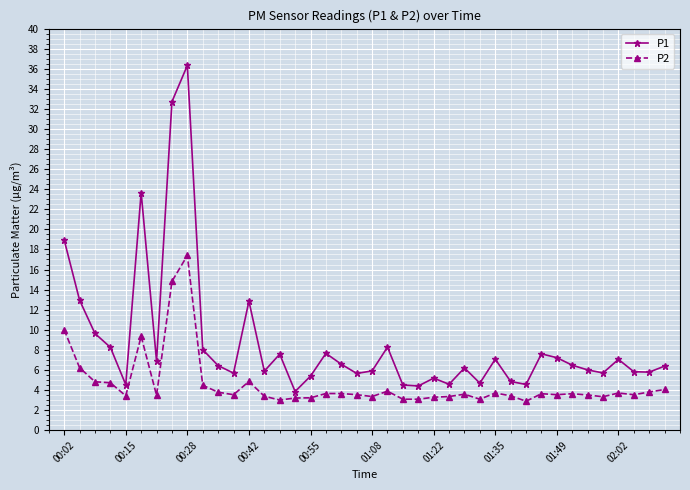

Rank the series by their average value, from lowest to highest.

P2, P1